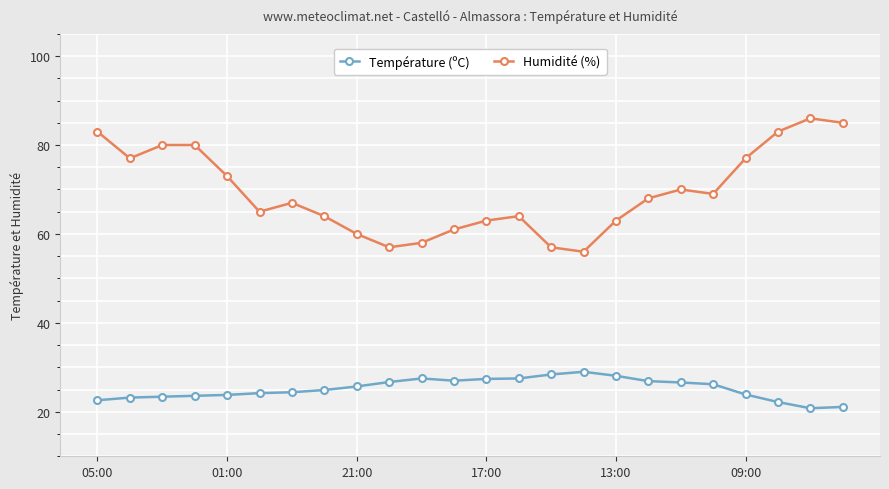

At how many categories does at least one series exceed 48?

24